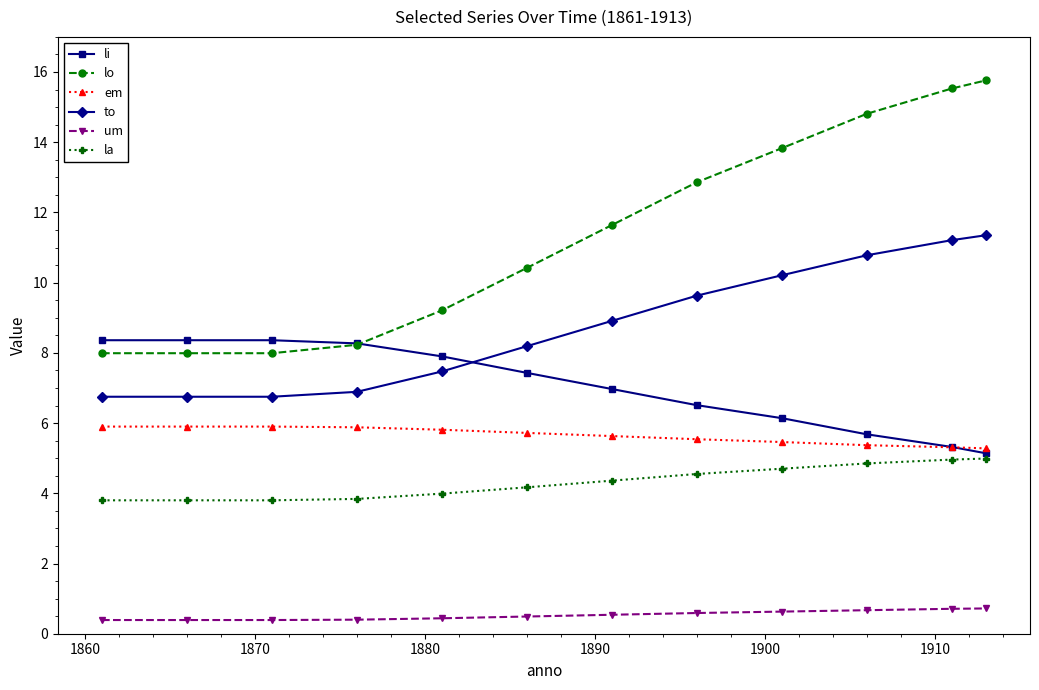

Does the chart have visible grid lines?

No